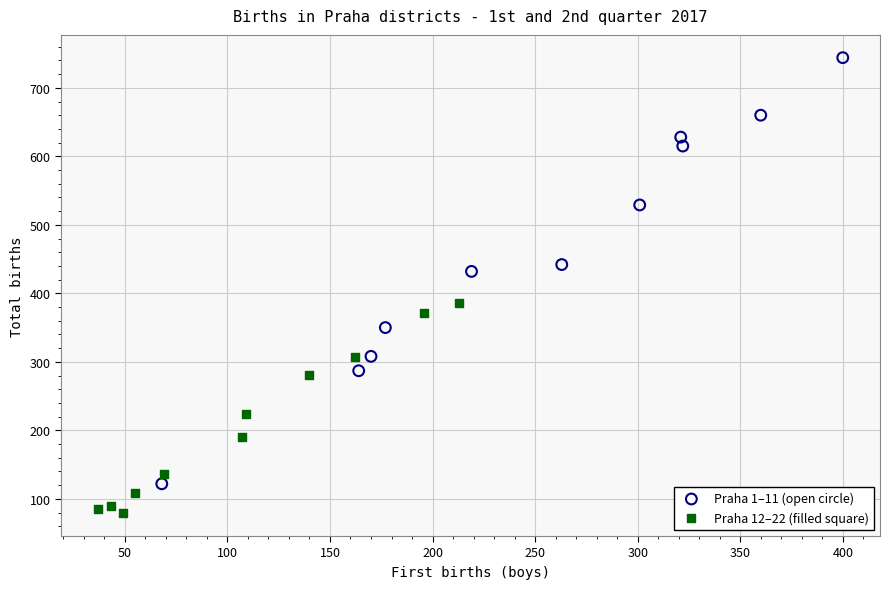

Which series contains the highest Y value?

Praha 1–11 (open circle)